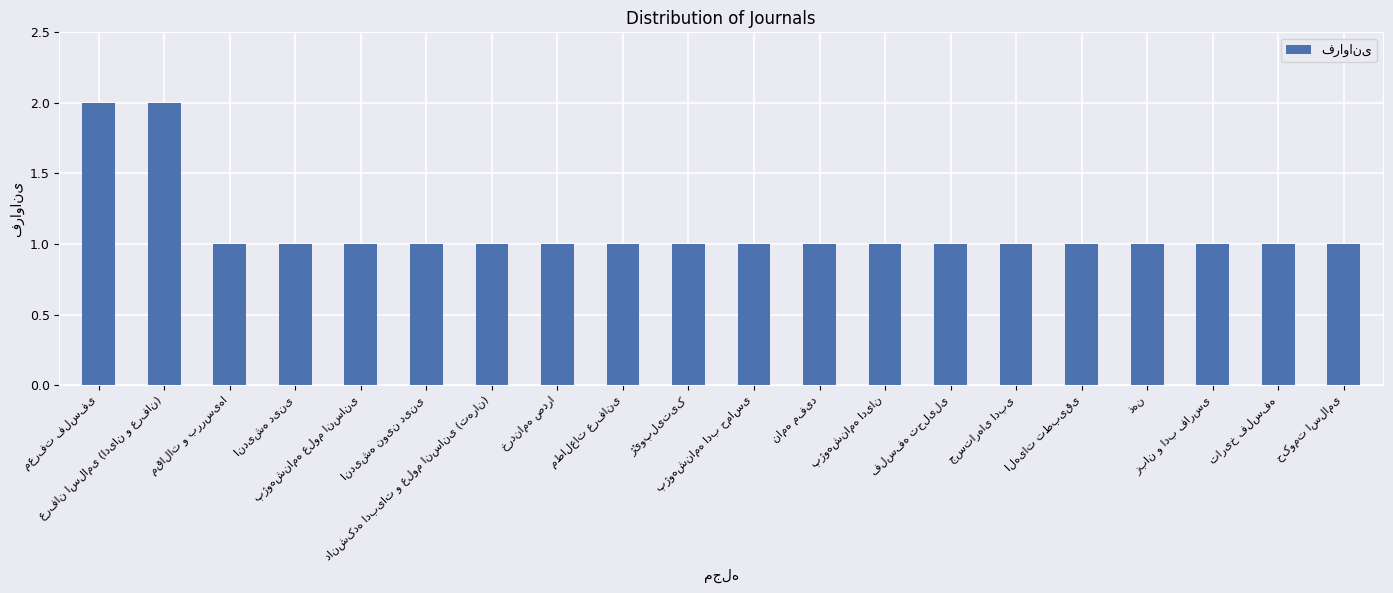

What is the value of the 17th bar from the left?

1